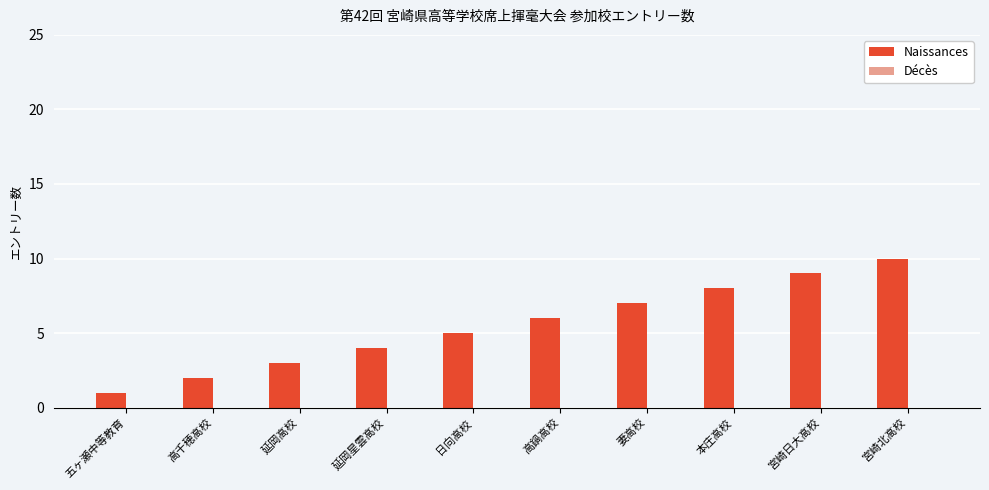

What is the label of the 10th bar from the right?

五ヶ瀬中等教育